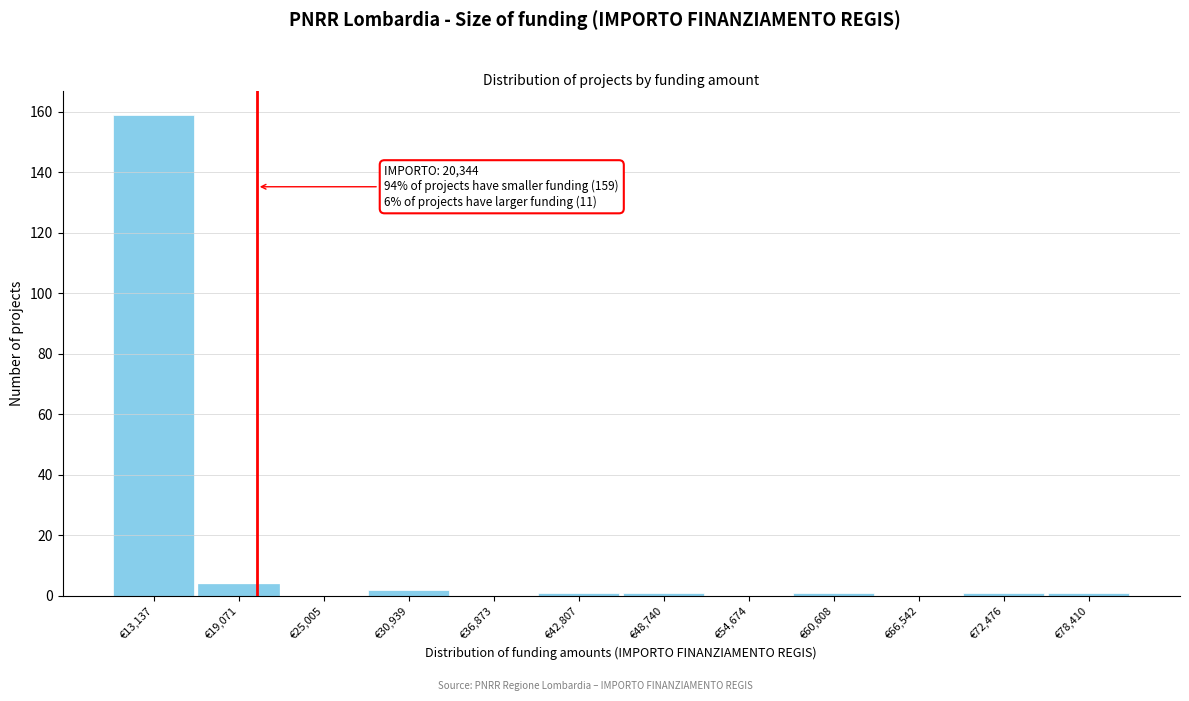

Which range on the x-axis has the tallest bar?

10000 to 16000